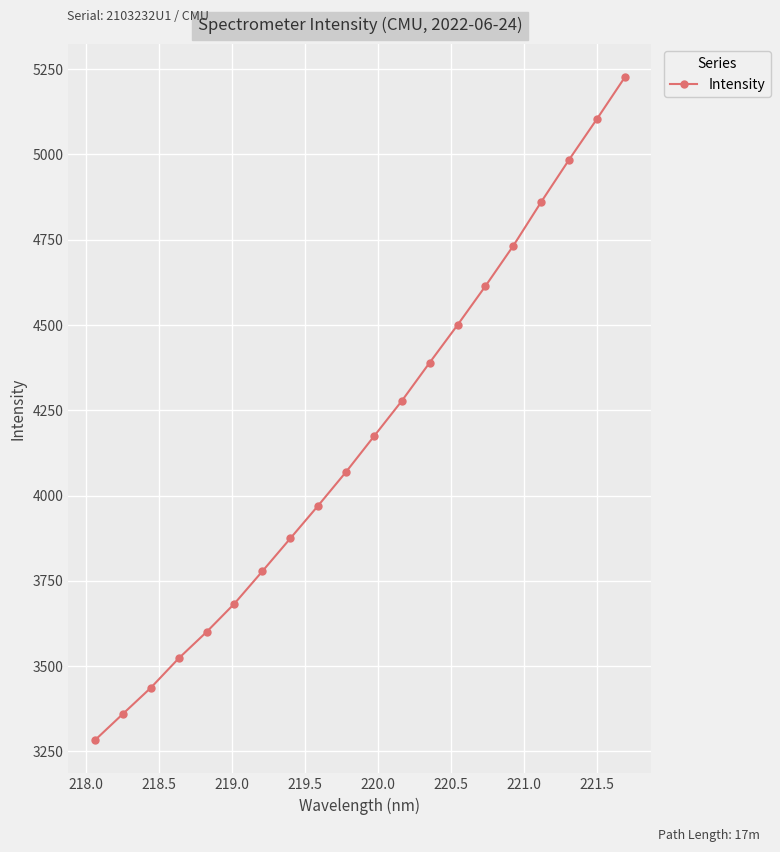

What is the value of the 10th point from the left?

4069.4